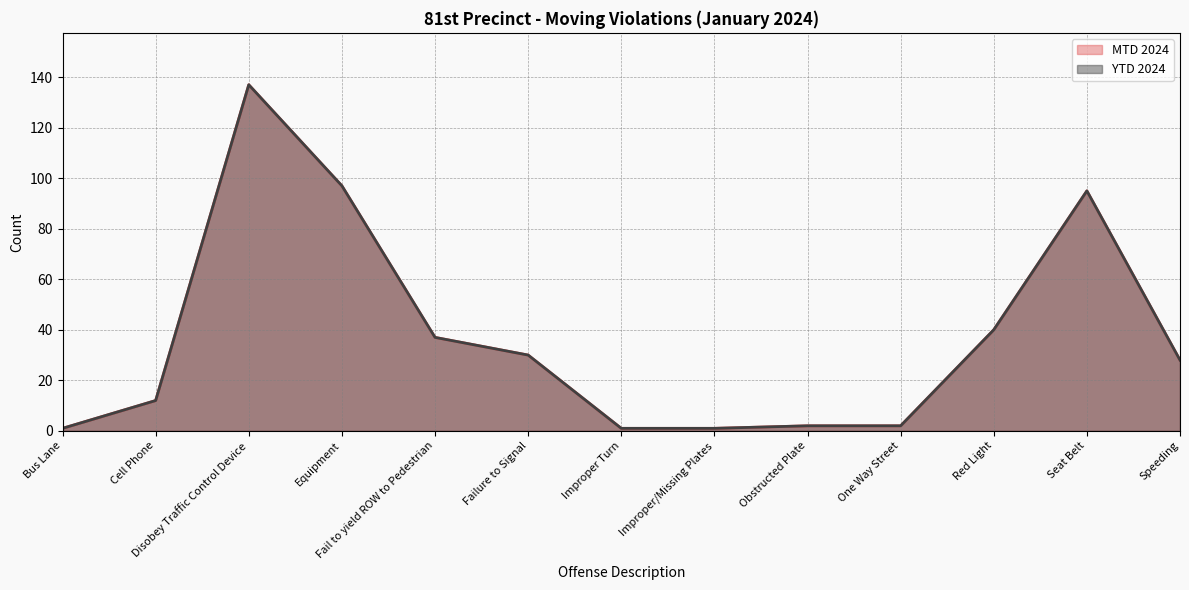

Rank the series by their maximum value, from highest to lowest.

MTD 2024, YTD 2024